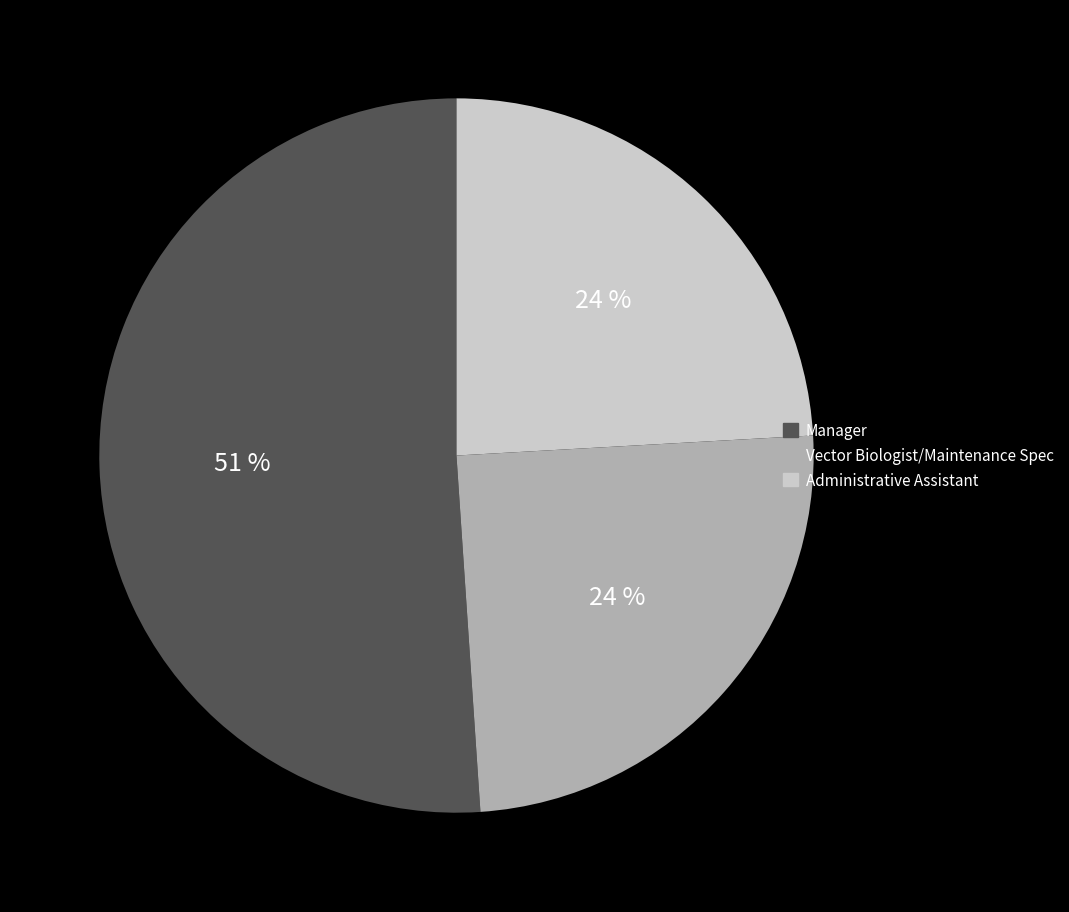

What percentage is the Administrative Assistant slice, to the nearest percent?

24%